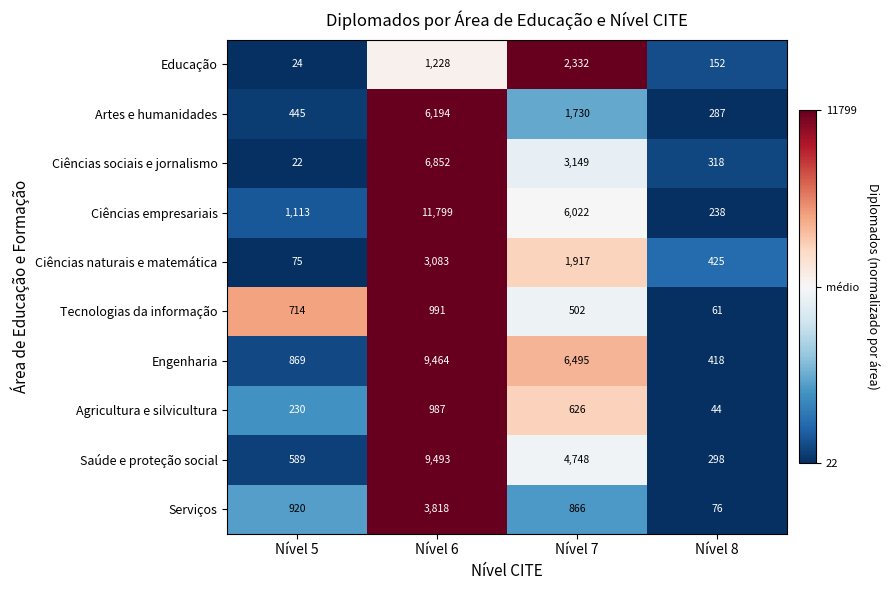

Which series changed the most between Nível 5 and Nível 6?

Ciências empresariais